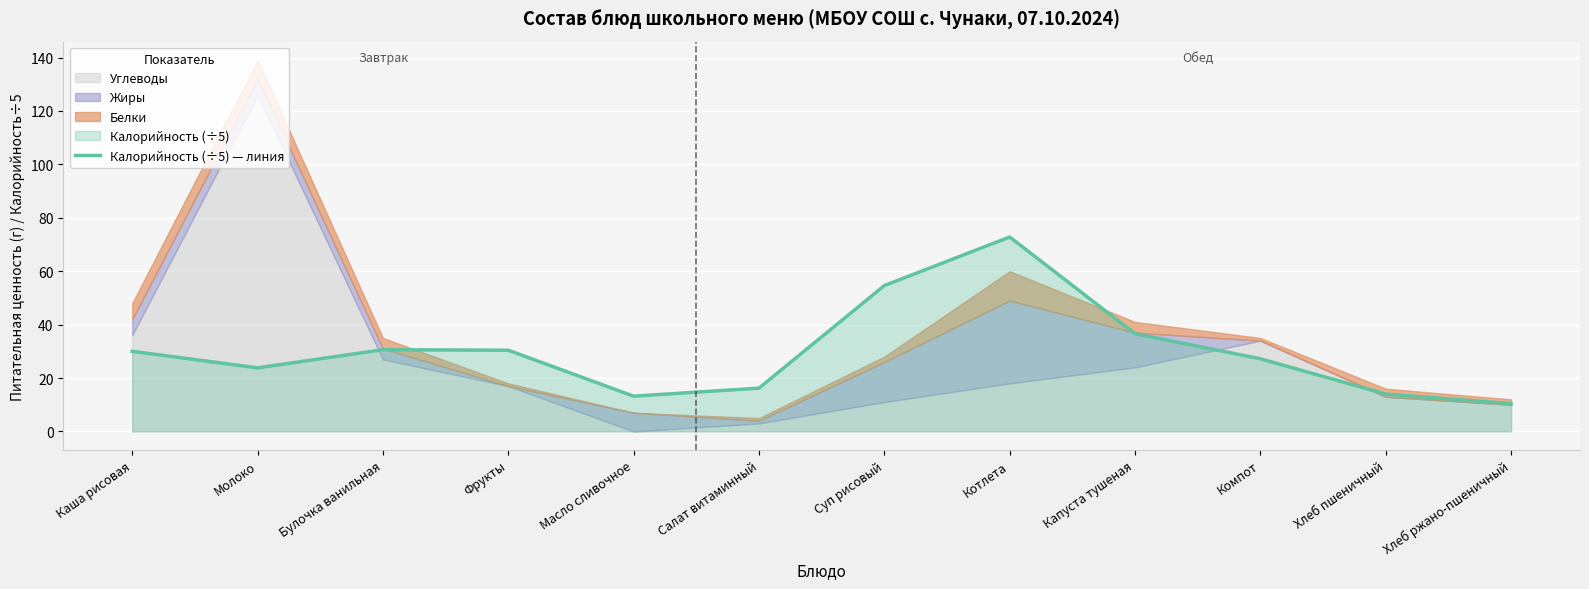

How many points are lower than both their immediate neighbors (excluding endpoints)?

2